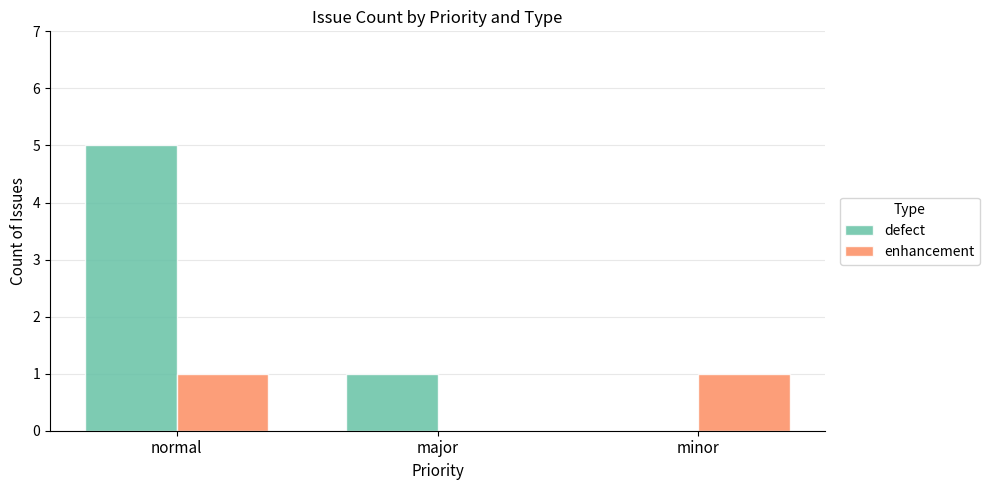

The value of defect at normal is 5. True or false?

True